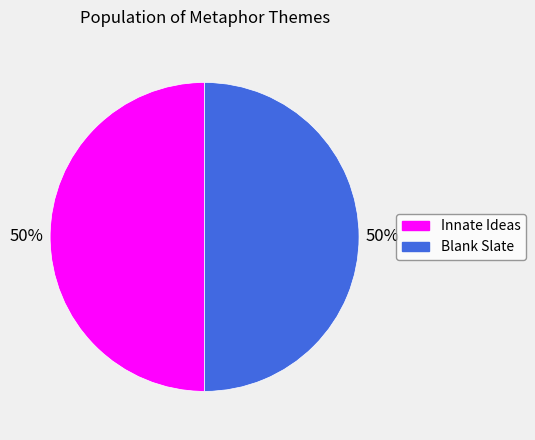

The Innate Ideas slice represents 50% of the pie. True or false?

True